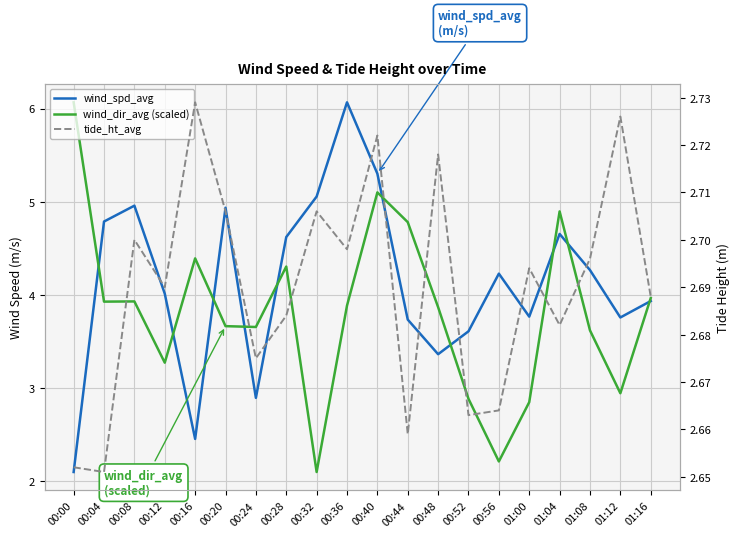

Where do wind_spd_avg and wind_dir_avg (scaled) first cross each other?

00:00 and 00:04